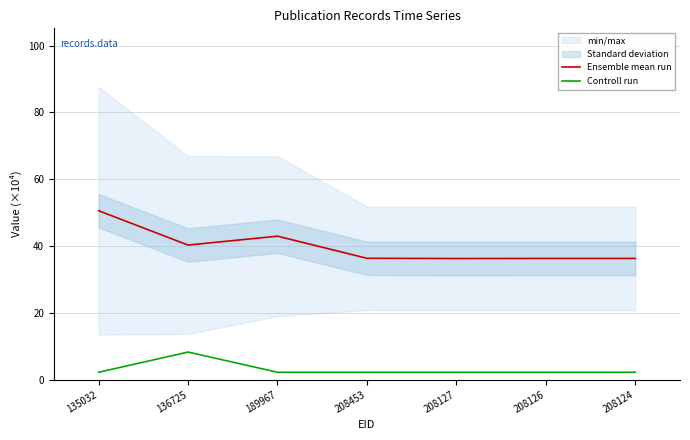

List the labels in order of Controll run value, smallest first.

135032, 189967, 208453, 208127, 208126, 208124, 136725